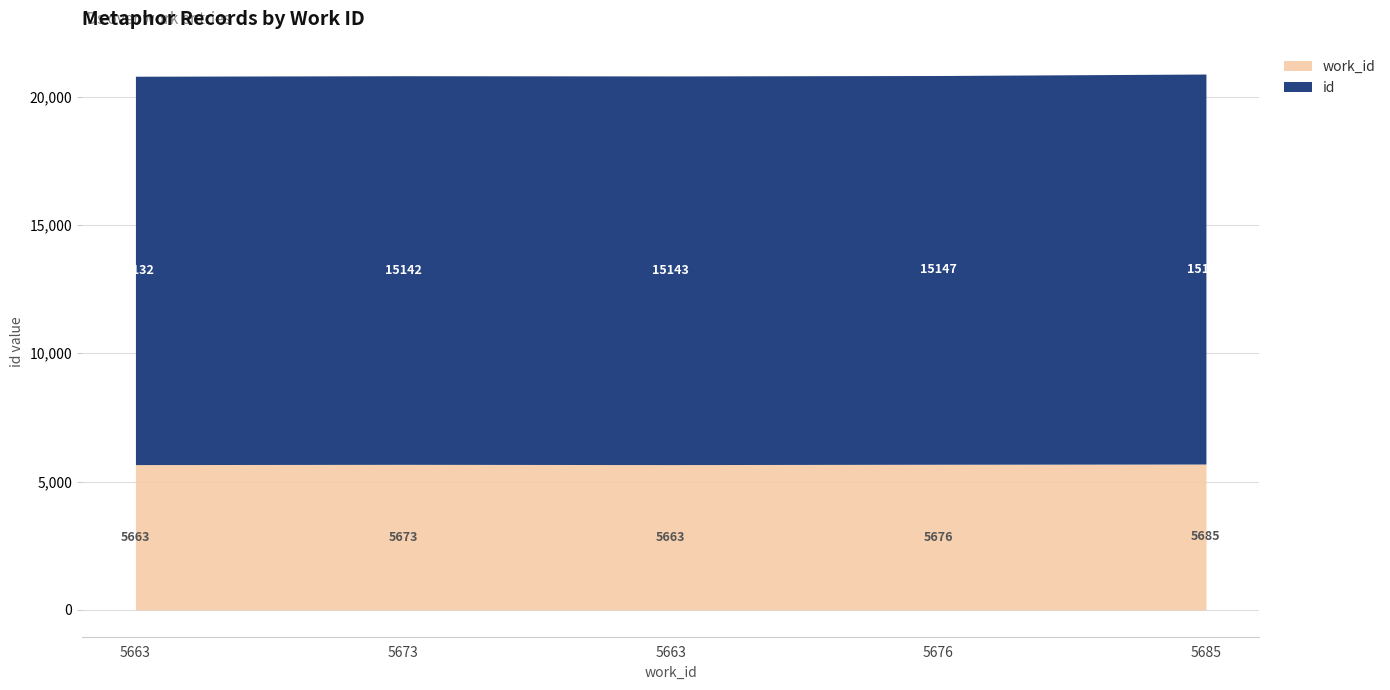

Read the id value at 5685.

15196